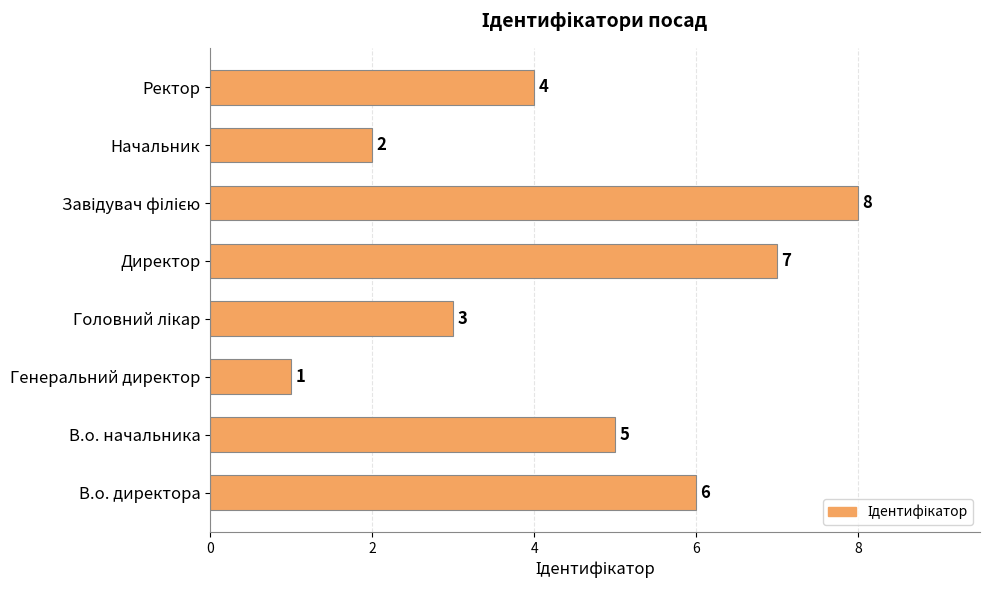

What is the sum of all values?

36